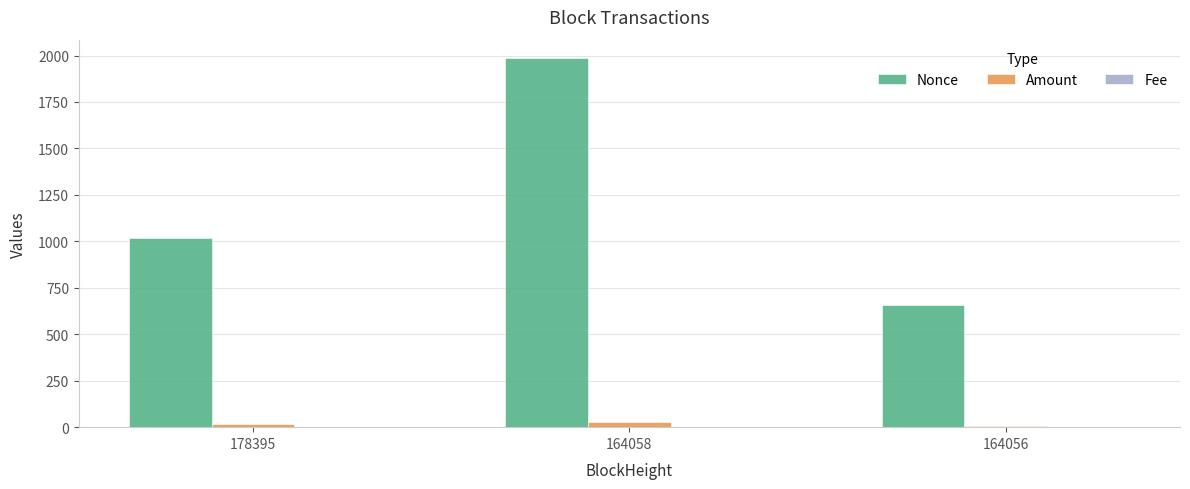

The Amount series shows 25.6 at 164058. True or false?

True